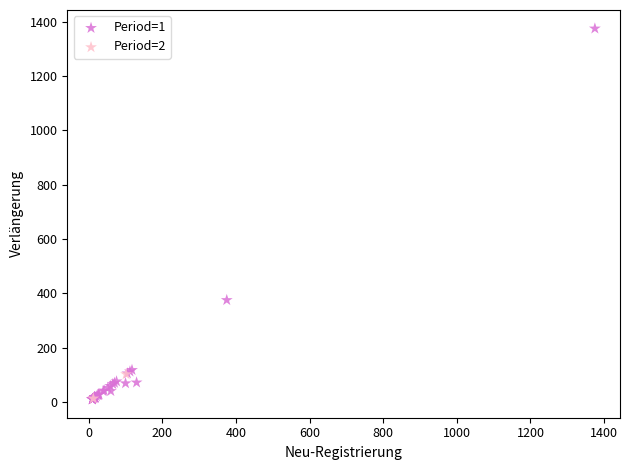

What are all the series names shown in the legend?

Period=1, Period=2